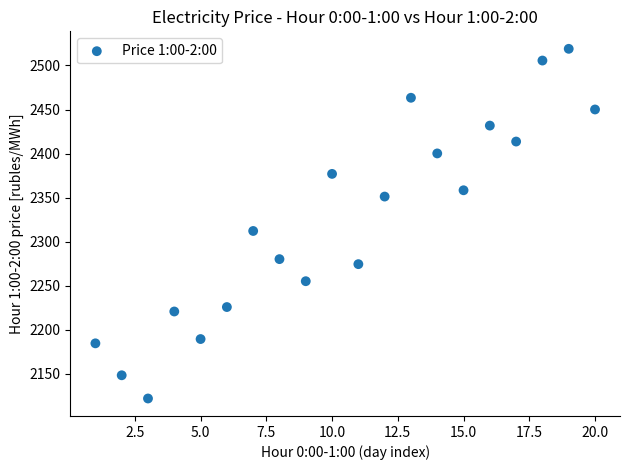

What is the range of X values (max minus min)?

19.0